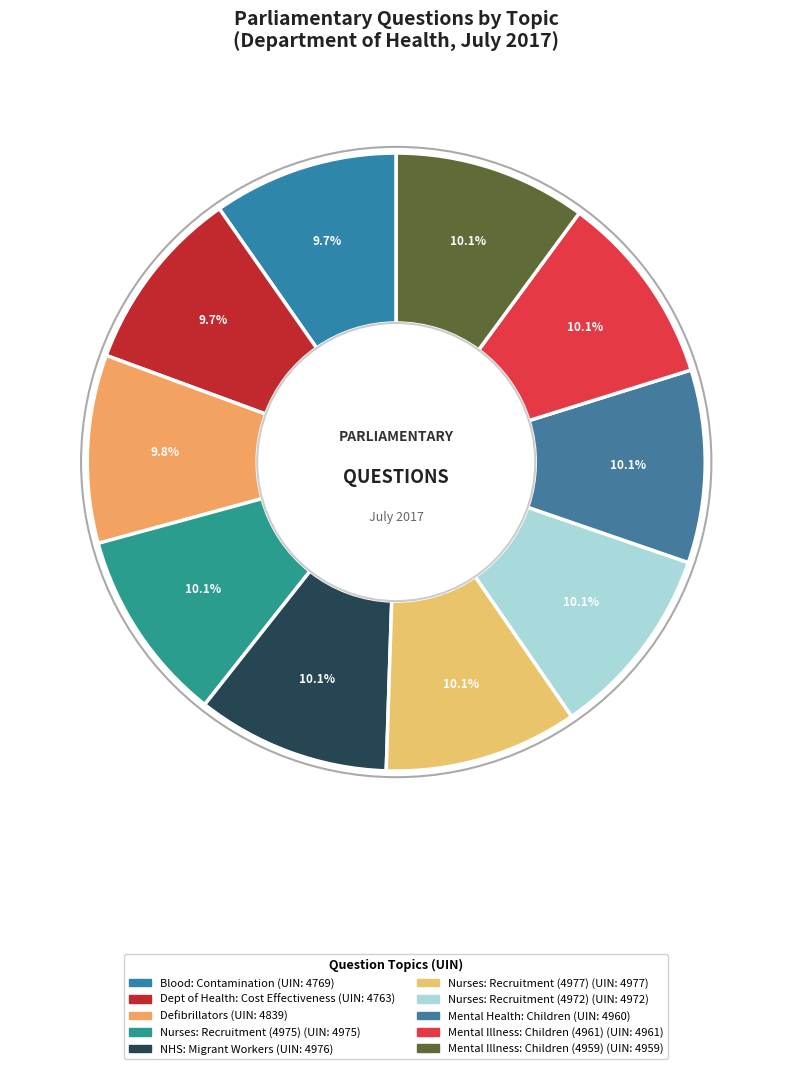

How many slices are in this pie chart?

10